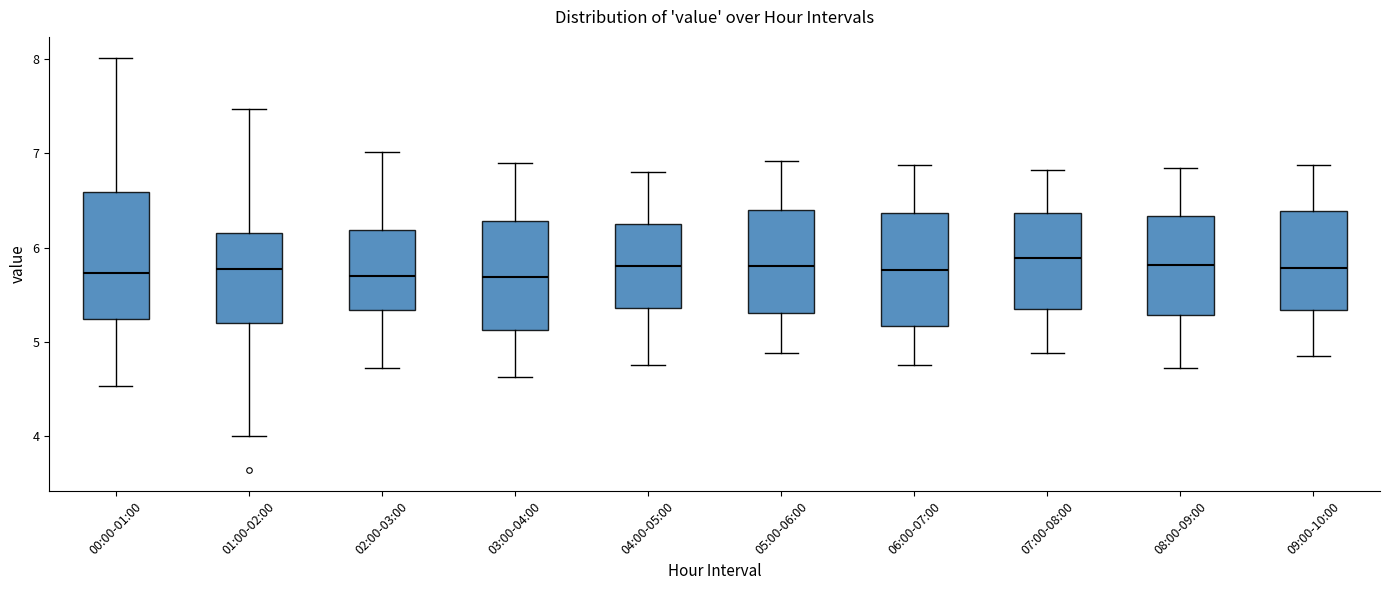

Reading left to right, read every box against the y-axis: the position of its median line, the range the box covers, and the ends of its whiskers. The values are not printed on the chart, so give them approximately, as read against the axis.

00:00-01:00: median 5.7, box 5.2 to 6.6, whiskers 4.5 to 8.0
01:00-02:00: median 5.8, box 5.2 to 6.2, whiskers 4.0 to 7.5
02:00-03:00: median 5.7, box 5.3 to 6.2, whiskers 4.7 to 7.0
03:00-04:00: median 5.7, box 5.1 to 6.3, whiskers 4.6 to 6.9
04:00-05:00: median 5.8, box 5.4 to 6.3, whiskers 4.8 to 6.8
05:00-06:00: median 5.8, box 5.3 to 6.4, whiskers 4.9 to 6.9
06:00-07:00: median 5.8, box 5.2 to 6.4, whiskers 4.8 to 6.9
07:00-08:00: median 5.9, box 5.3 to 6.4, whiskers 4.9 to 6.8
08:00-09:00: median 5.8, box 5.3 to 6.3, whiskers 4.7 to 6.9
09:00-10:00: median 5.8, box 5.3 to 6.4, whiskers 4.9 to 6.9